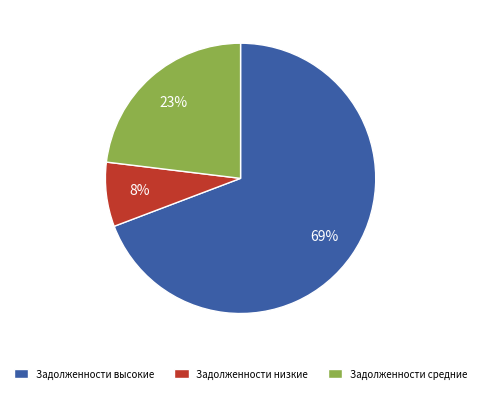

The Задолженности низкие slice represents 8% of the pie. True or false?

True